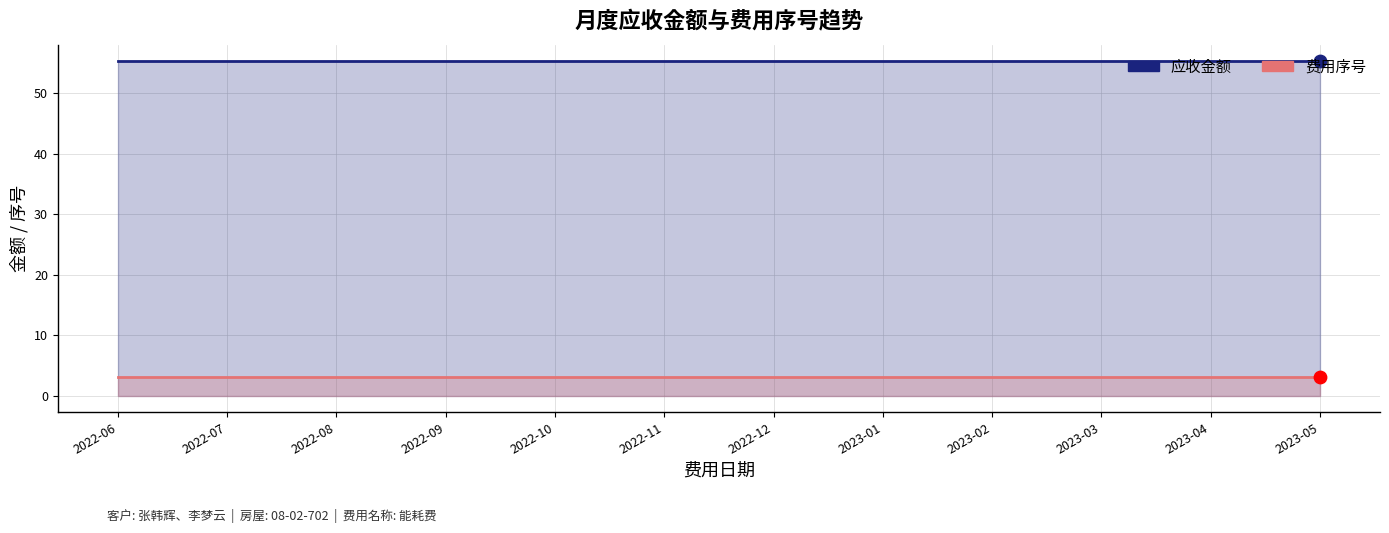

Which series contains the highest Y value?

应收金额